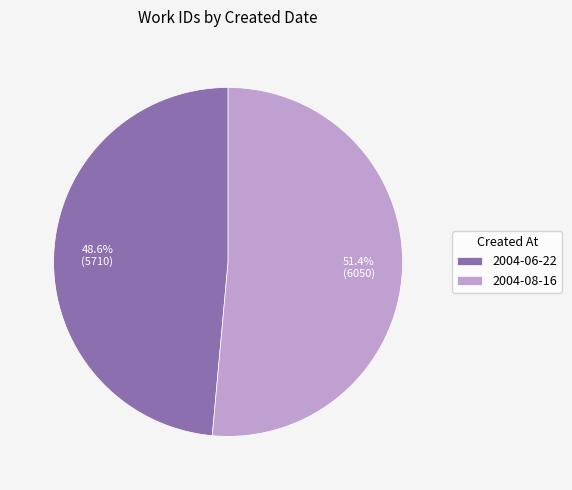

To the nearest percent, what is the combined percentage of 2004-08-16 and 2004-06-22?

100%